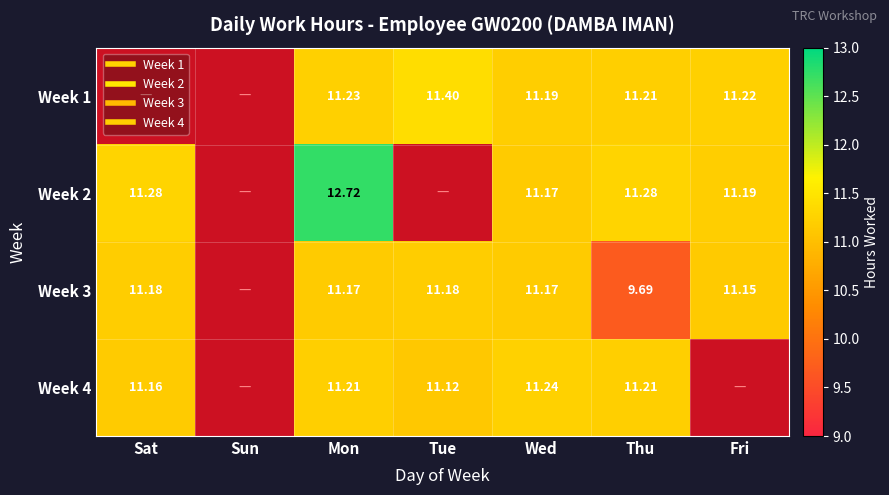

What is the spread (max minus min) of values at Wed?

0.1